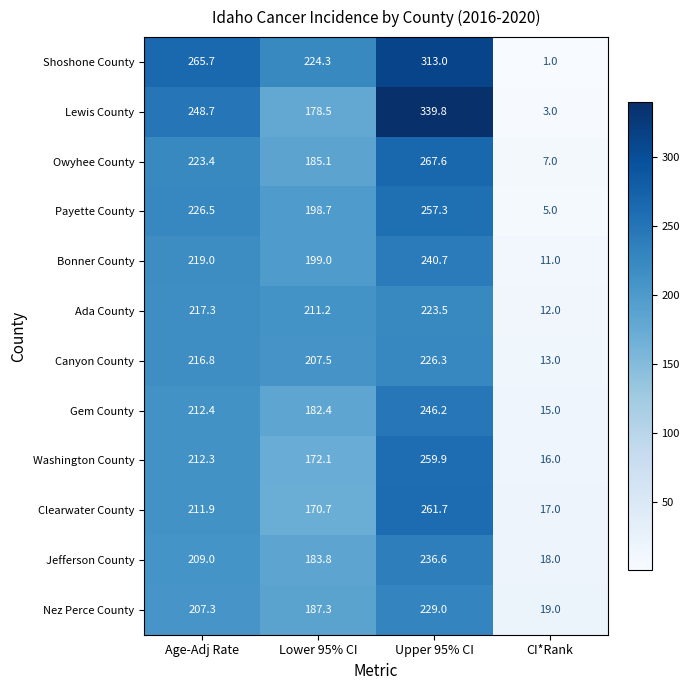

The value of Payette County at Age-Adj Rate is 226.5. True or false?

True